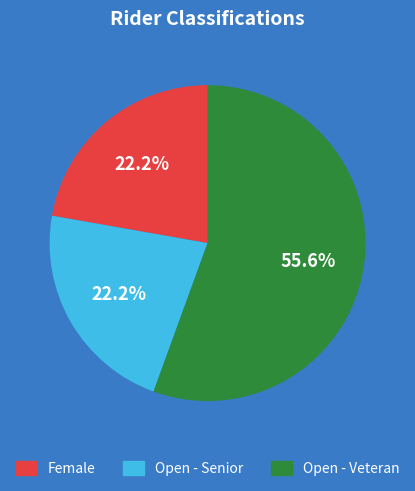

Which category has the biggest portion of the pie?

Open - Veteran